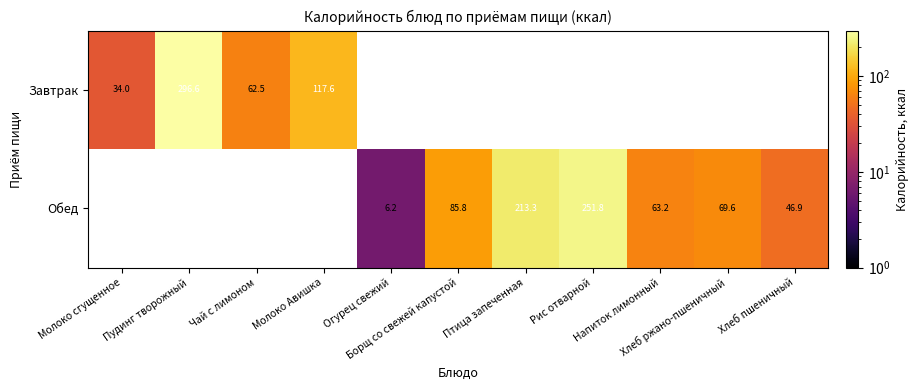

At how many categories does at least one series exceed 122?

3